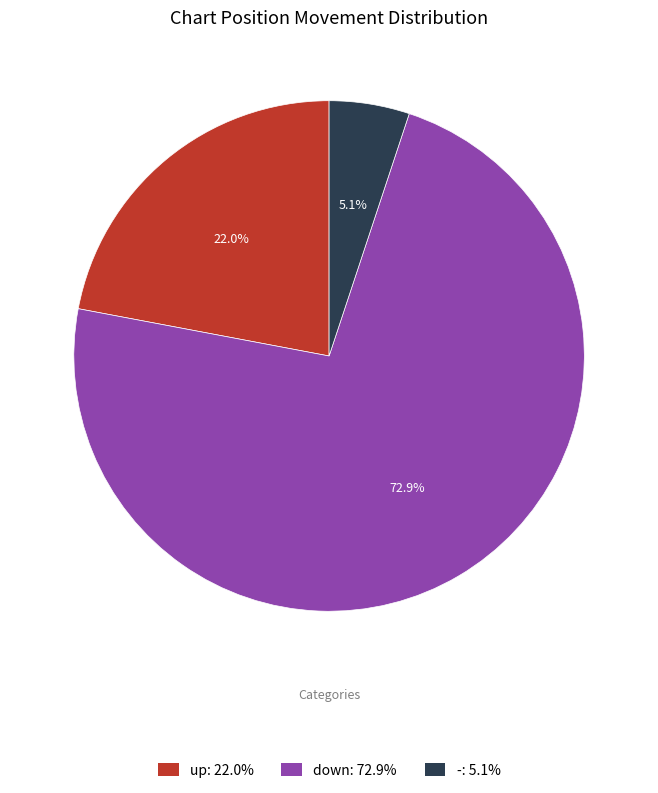

The down slice represents 73% of the pie. True or false?

True